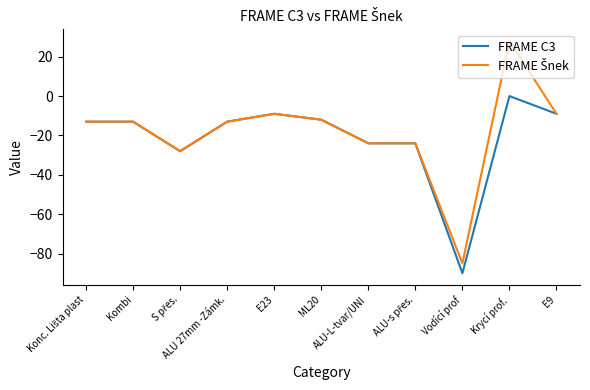

What position from the left is Kombi?

2